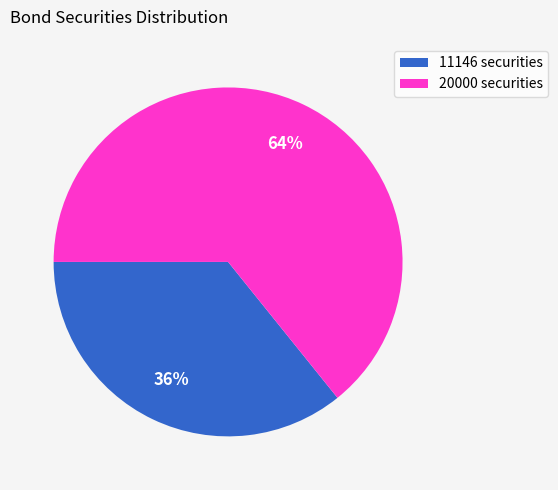

To the nearest percent, what is the average slice percentage?

50%